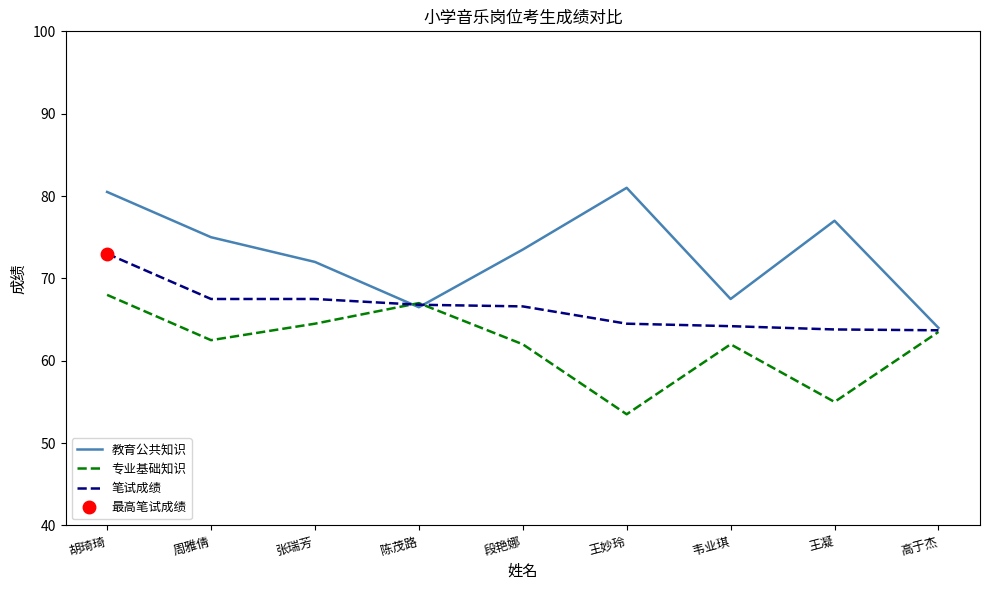

True or false: 教育公共知识 and 笔试成绩 intersect in this chart.

True